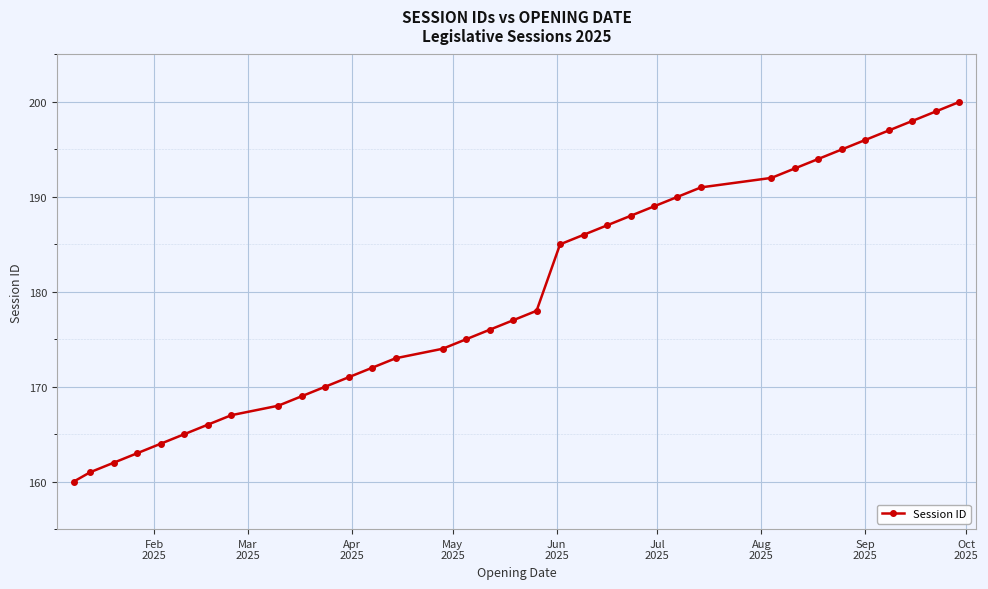

True or false: the data has more than 2 interior local peaks.

False